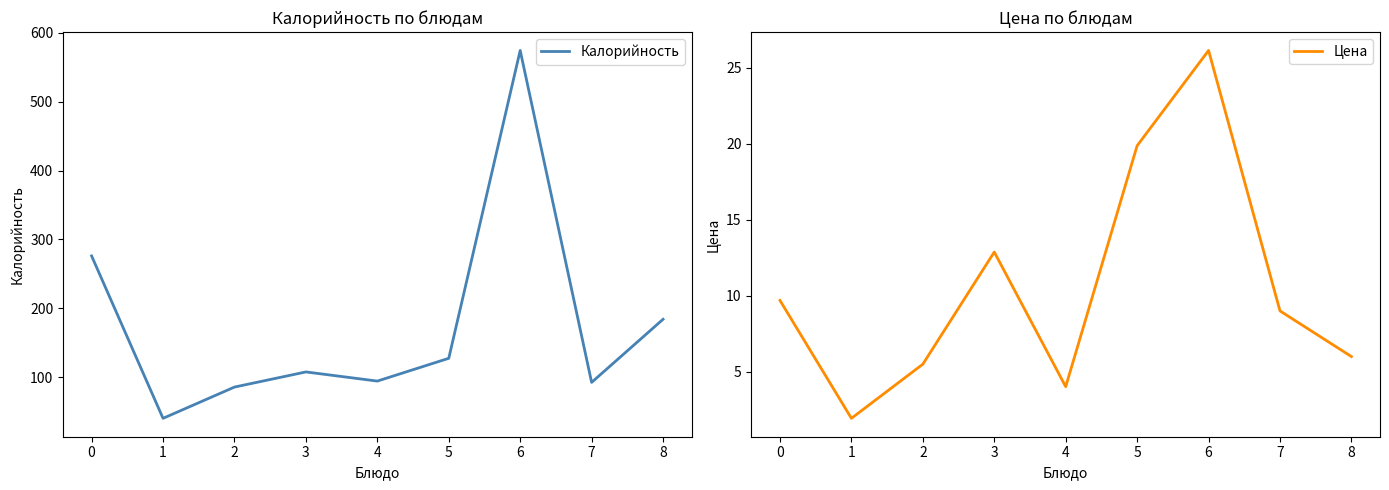

True or false: Калорийность and Цена cross at least once.

False